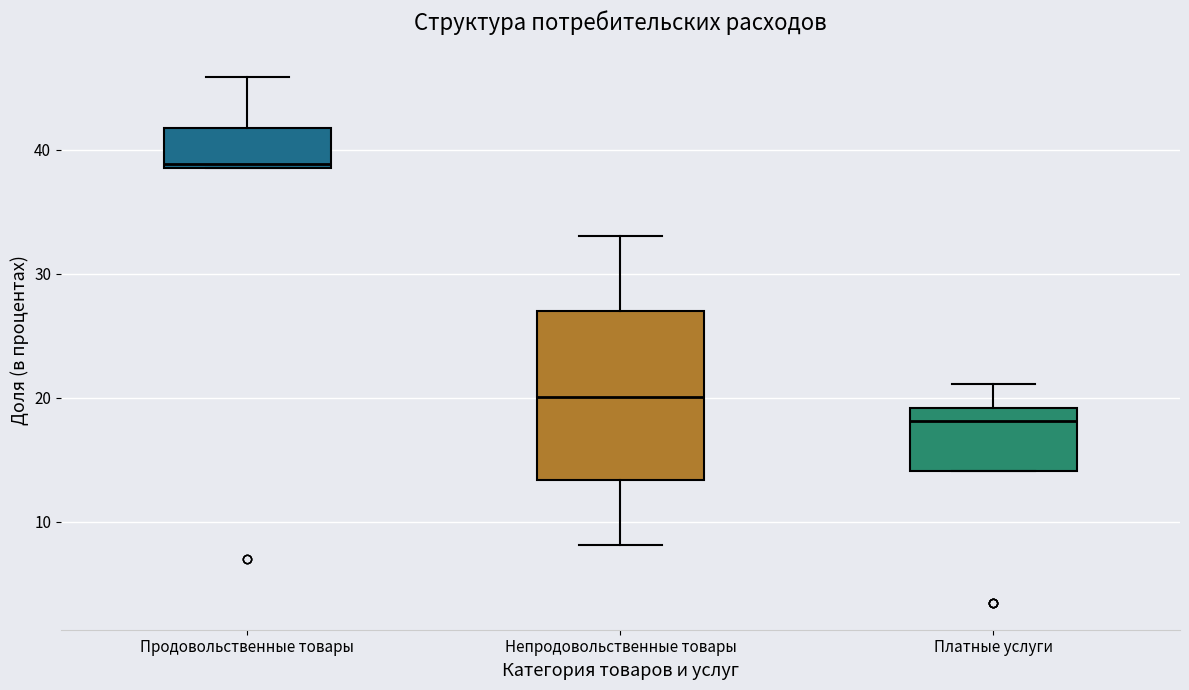

Where does the upper whisker of the box for Продовольственные товары end on the y-axis? The values are not printed on the chart, so give them approximately, as read against the axis.

46